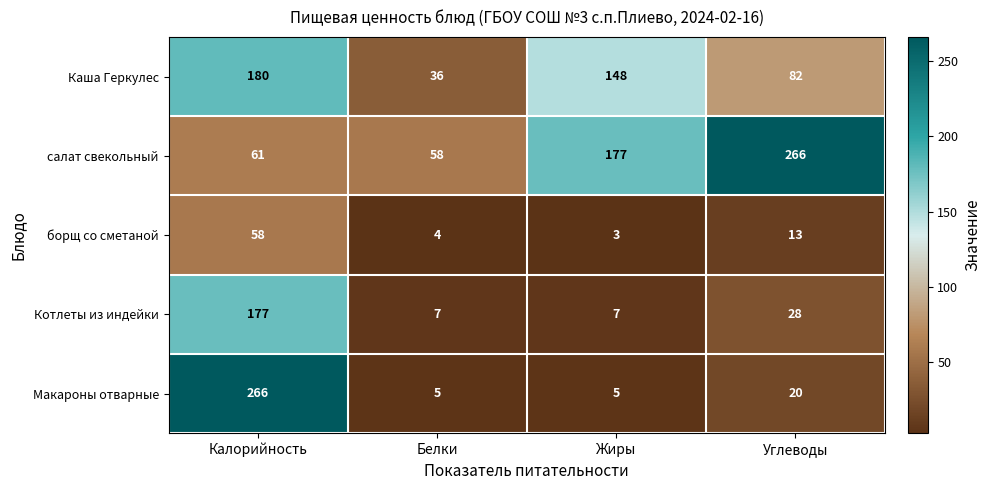

How many categories are shown in the chart?

4